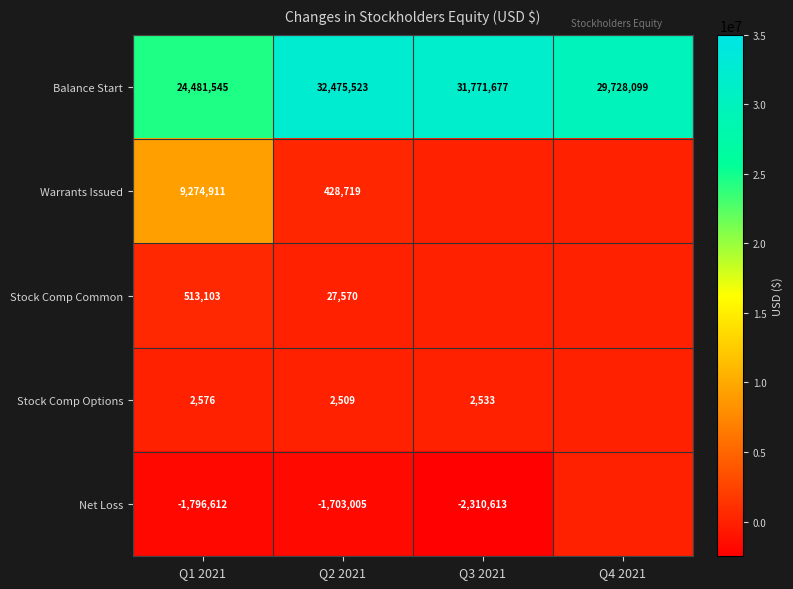

What is the difference between the highest and lowest values at Q1 2021?

26278157